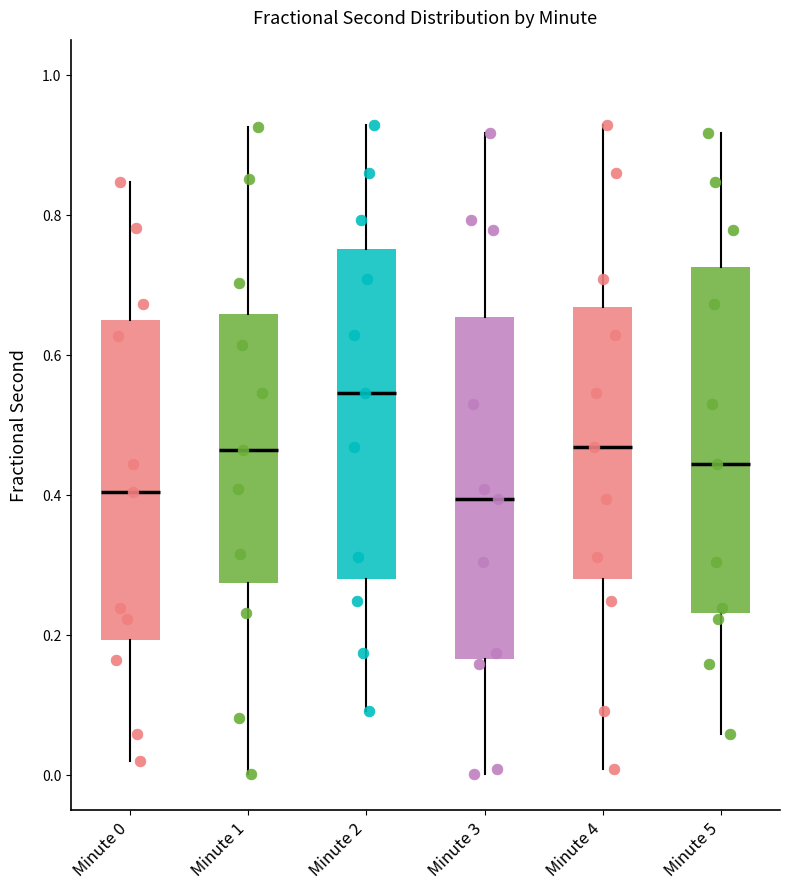

Reading left to right, read every box against the y-axis: the position of its median line, the range the box covers, and the ends of its whiskers. The values are not printed on the chart, so give them approximately, as read against the axis.

Minute 0: median 0.40, box 0.20 to 0.64, whiskers 0.02 to 0.84
Minute 1: median 0.46, box 0.28 to 0.66, whiskers 0.00 to 0.92
Minute 2: median 0.54, box 0.28 to 0.76, whiskers 0.10 to 0.92
Minute 3: median 0.40, box 0.16 to 0.66, whiskers 0.00 to 0.92
Minute 4: median 0.46, box 0.28 to 0.66, whiskers 0.00 to 0.92
Minute 5: median 0.44, box 0.24 to 0.72, whiskers 0.06 to 0.92